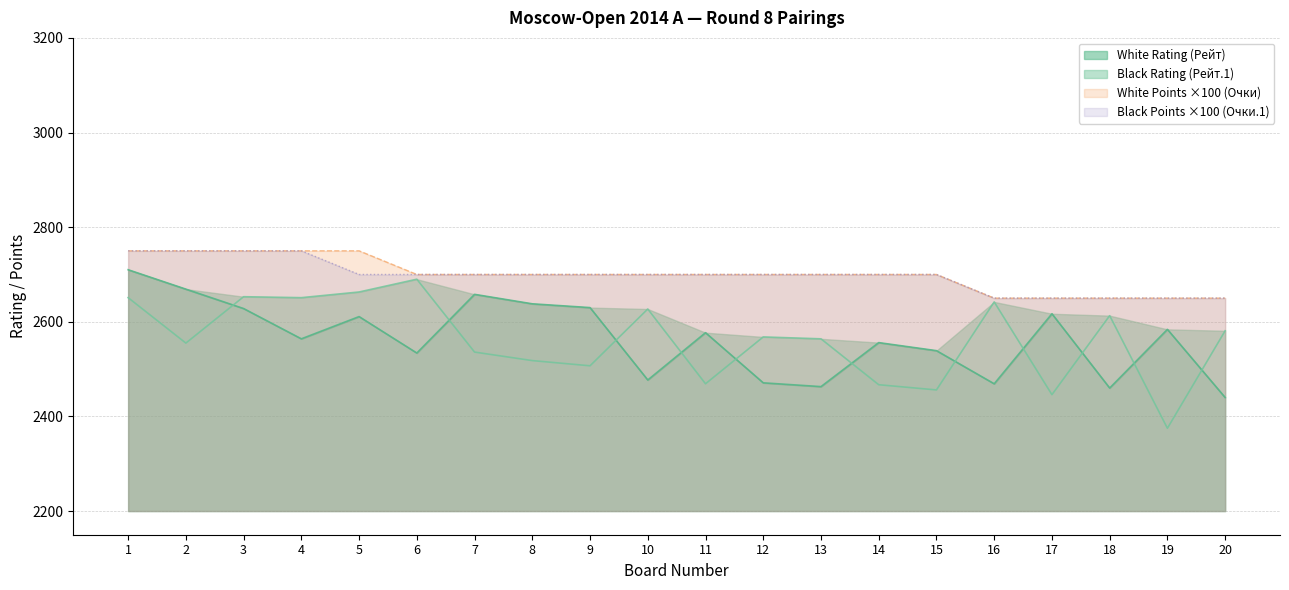

Which series has the largest total across all categories?

White Points (Очки)